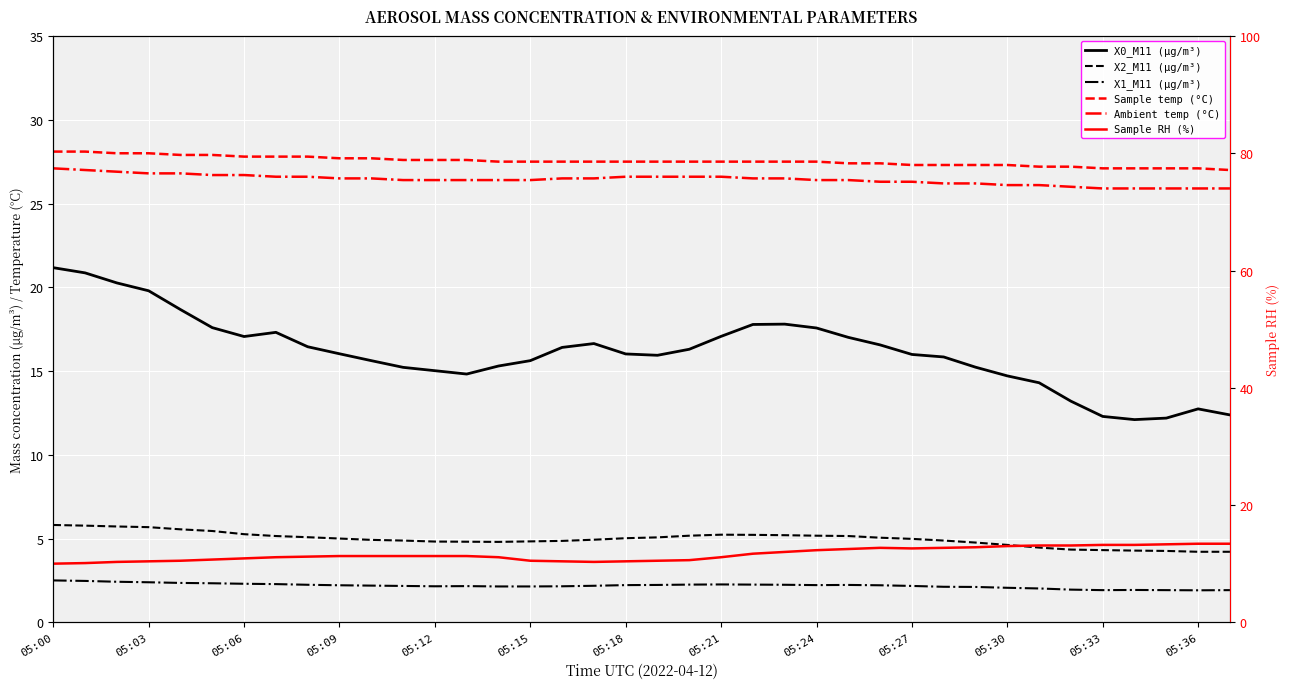

What is the value of the Sample RH (%) point at the 37th from the left?

13.4